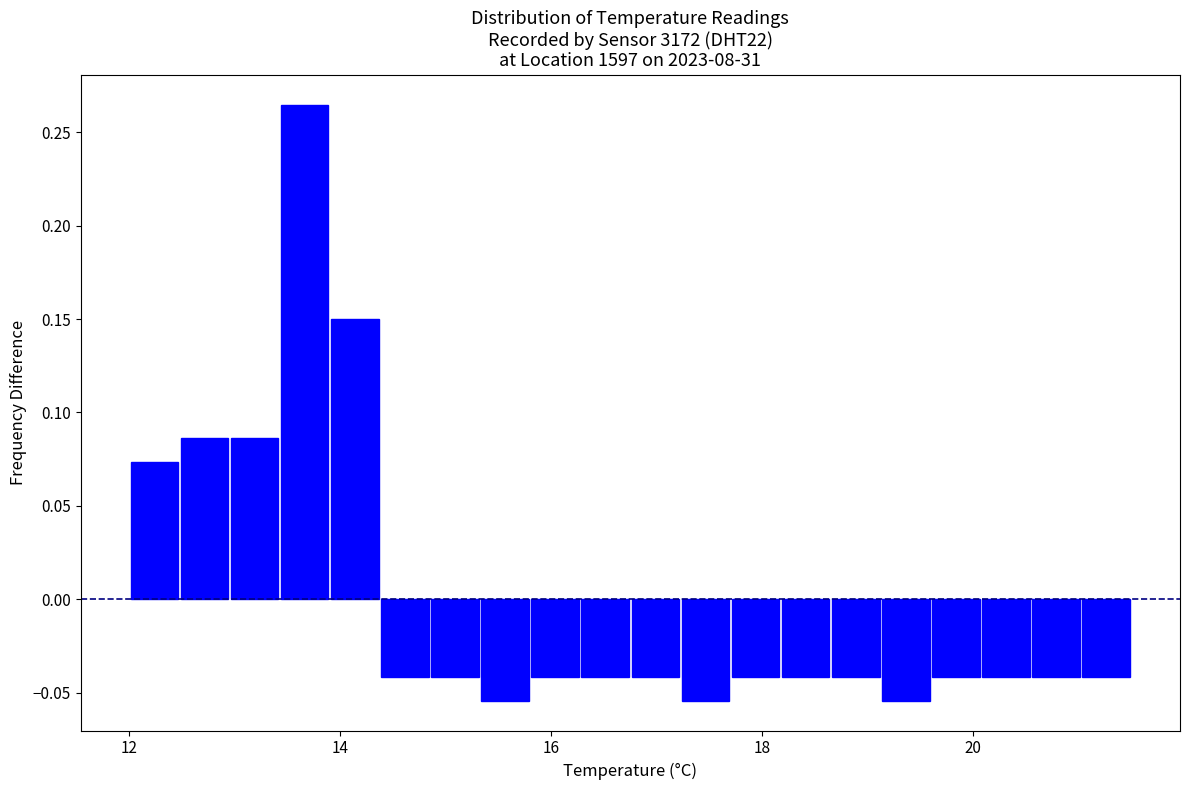

Around what value on the x-axis is the tallest bar? Give the approximate position of its centre, as read against the axis.

13.6